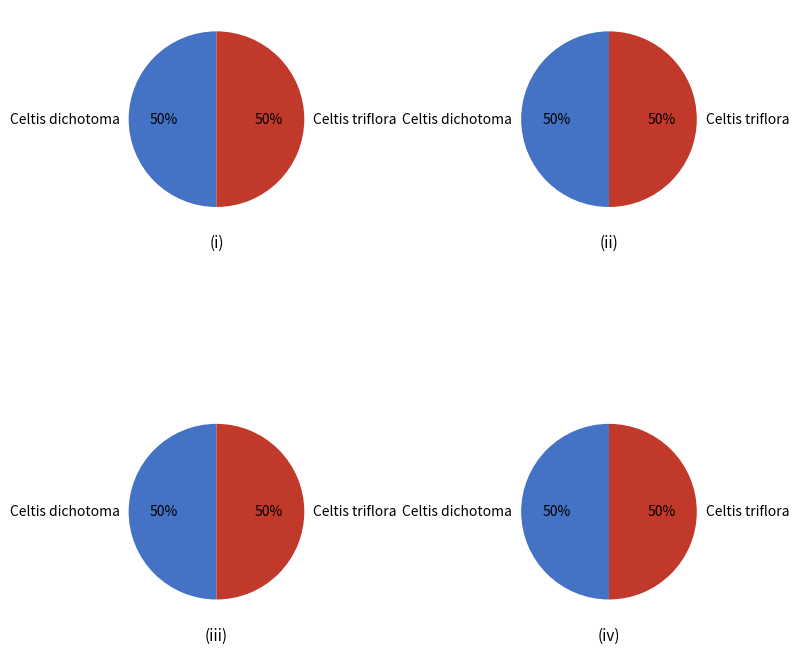

Is the sum of Celtis triflora (cebf31e6) and Celtis dichotoma (65e64b19) greater than half?

Yes